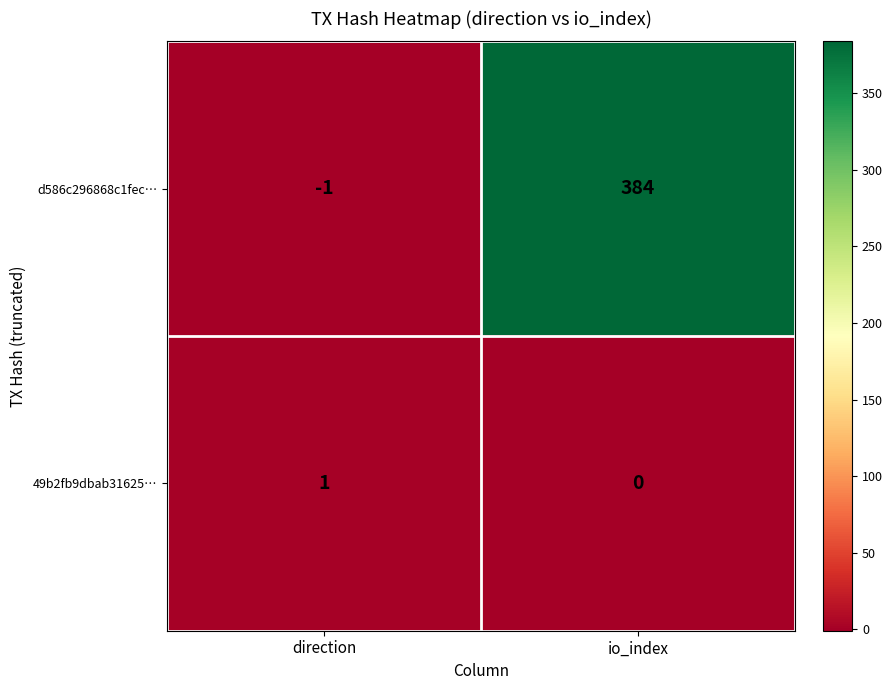

At direction, list the series in order from smallest to largest.

d586c296868c1fec…, 49b2fb9dbab31625…